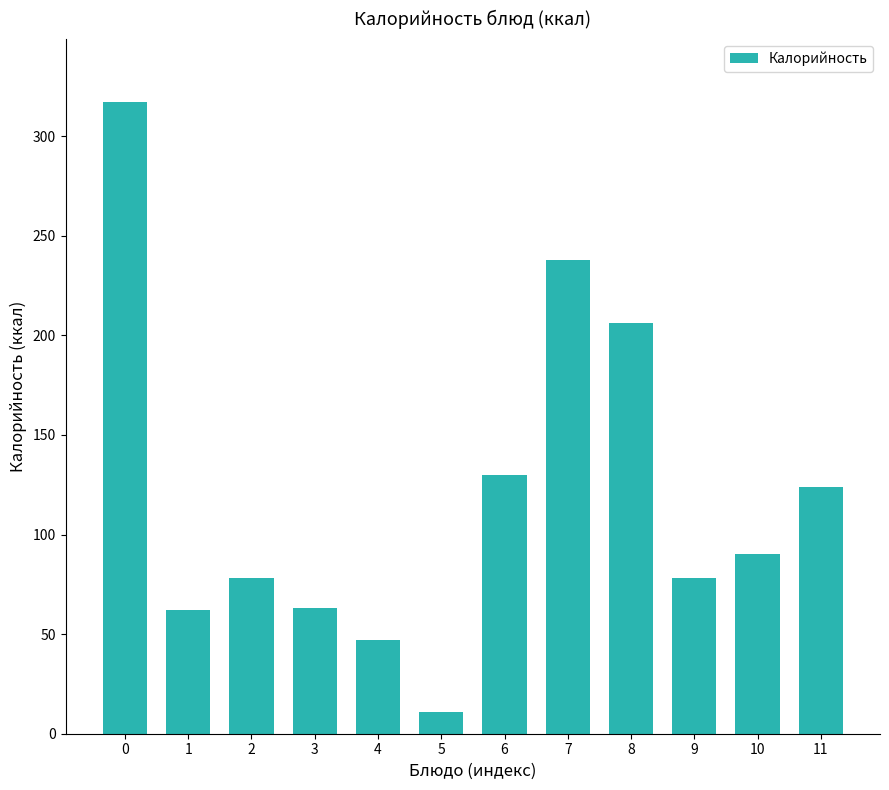

Where is the data nearest to the value 164?

6